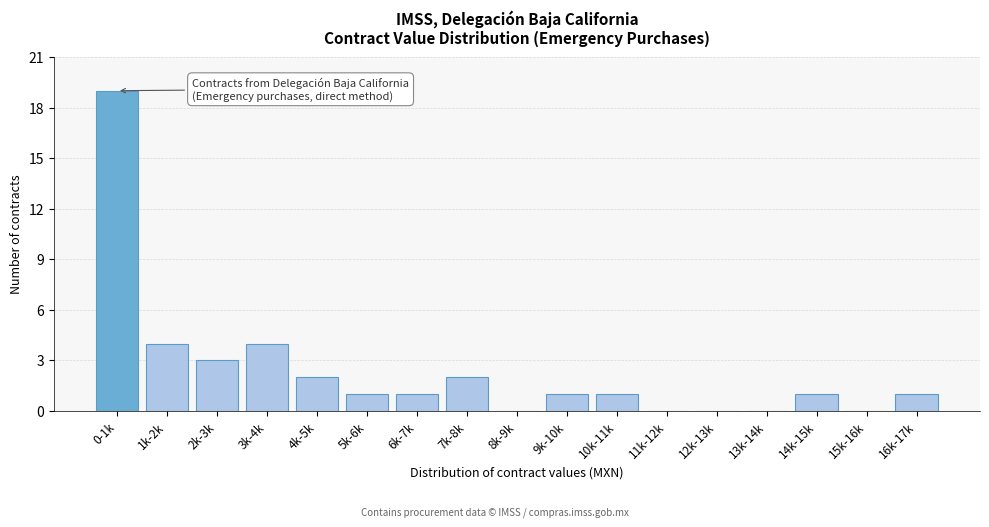

Reading left to right, list all the values displayed in this chart.

0-1k=19	1k-2k=4	2k-3k=3	3k-4k=4	4k-5k=2	5k-6k=1	6k-7k=1	7k-8k=2	8k-9k=0	9k-10k=1	10k-11k=1	11k-12k=0	12k-13k=0	13k-14k=0	14k-15k=1	15k-16k=0	16k-17k=1